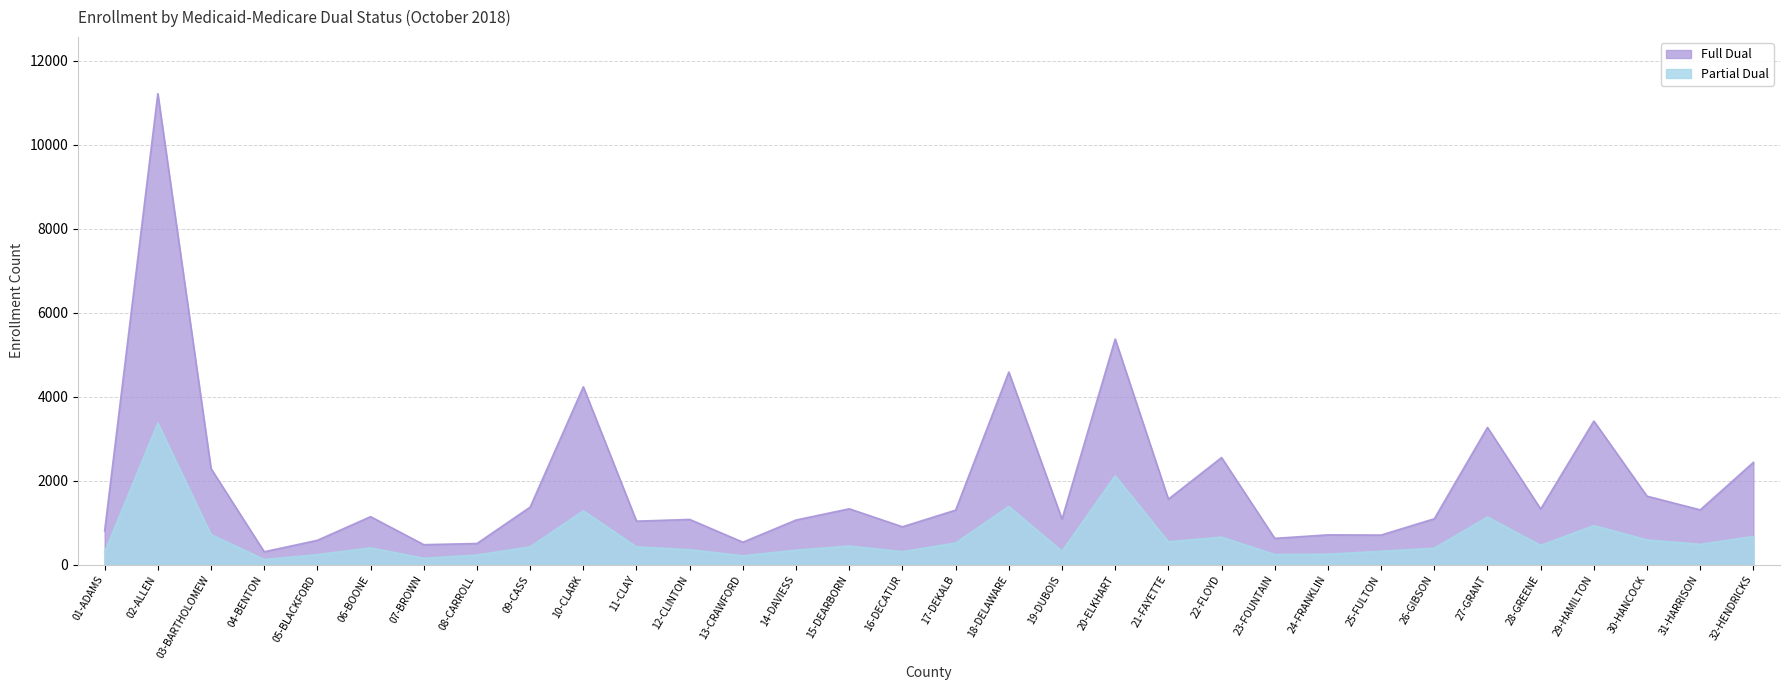

What is the sum of all Partial Dual values?

20376